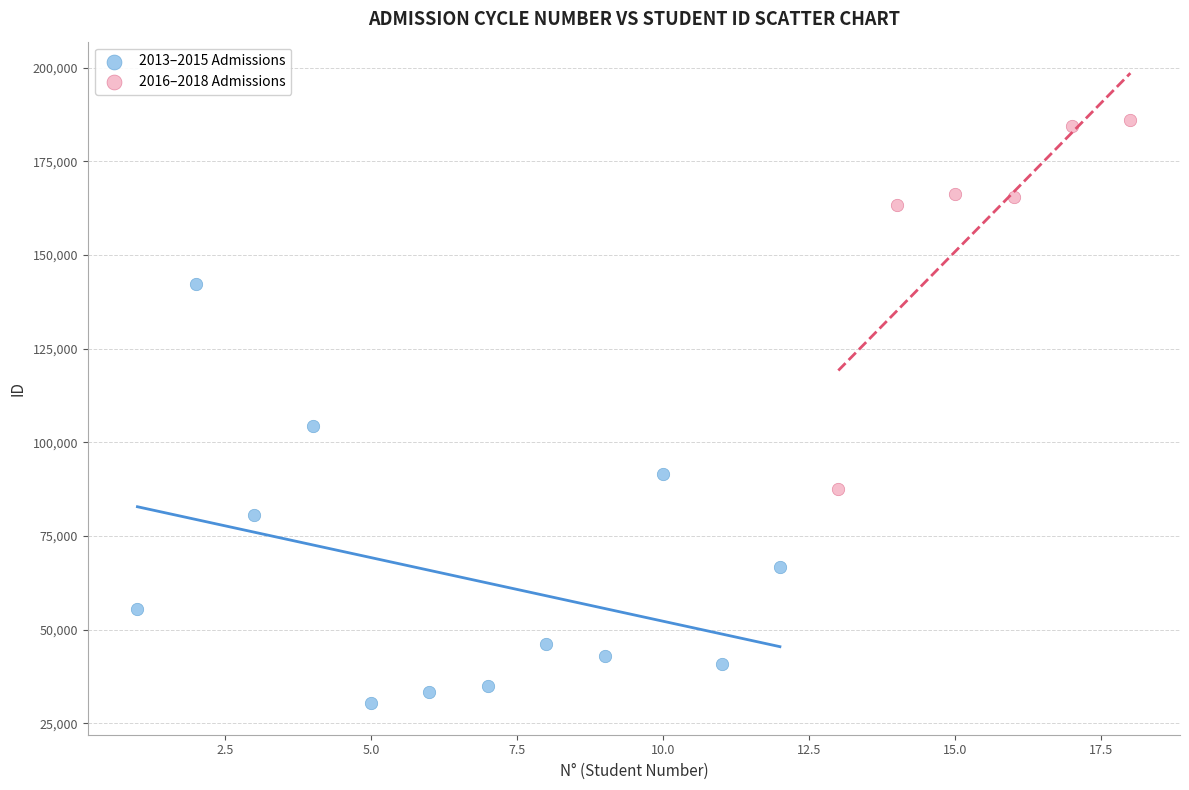

Which series has the widest spread of Y values?

2013–2015 Admissions